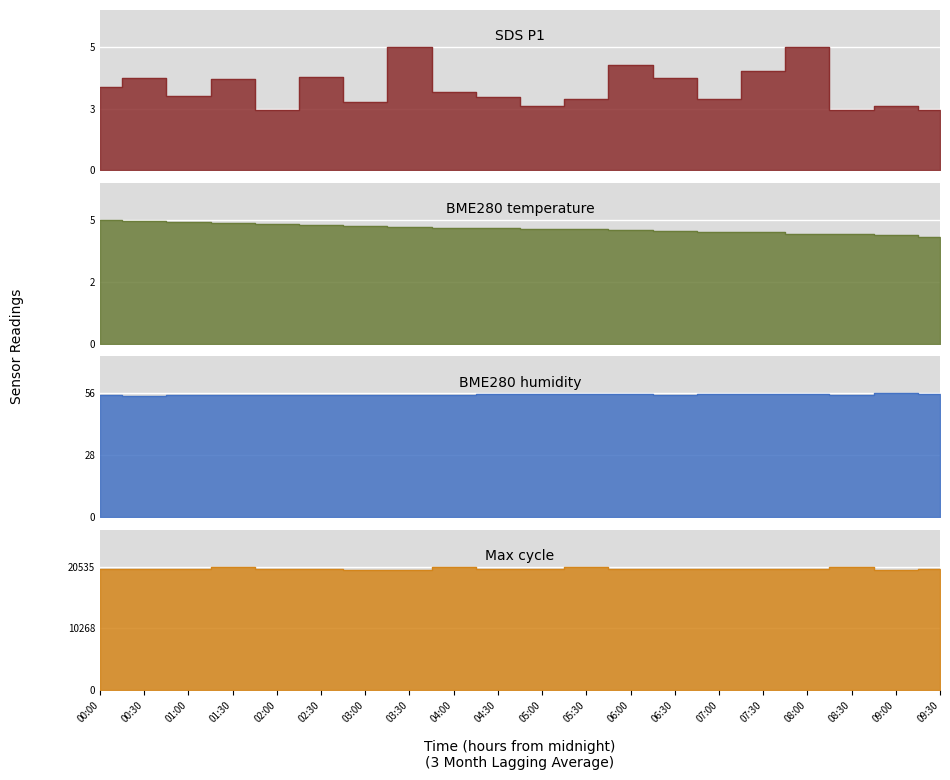

How many series are shown in this chart?

4